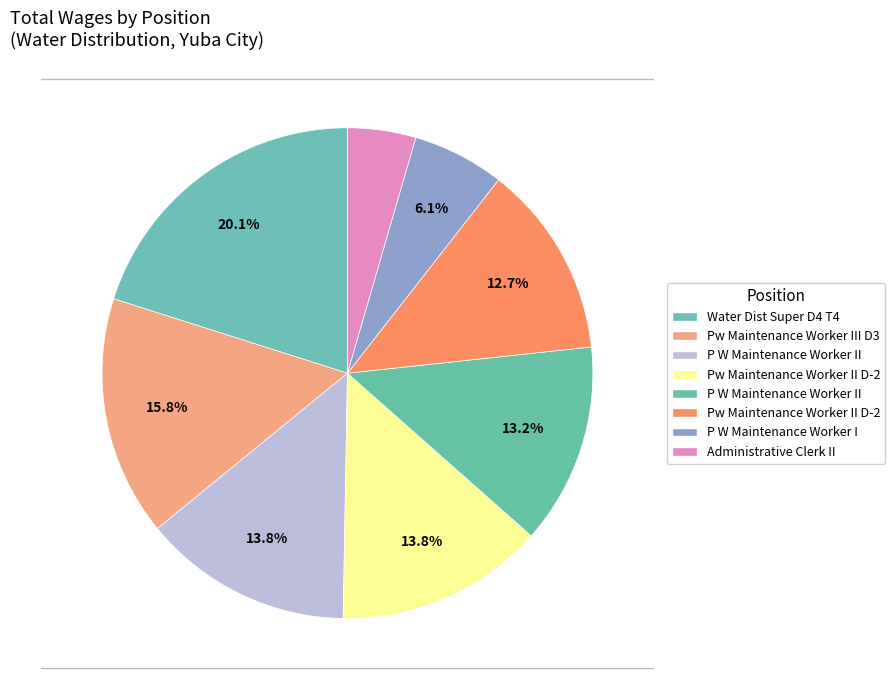

How many slices are in this pie chart?

8